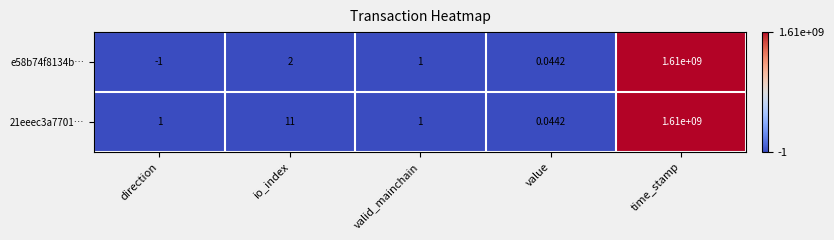

Which category has the lowest value in the 21eeec3a7701… series?

value